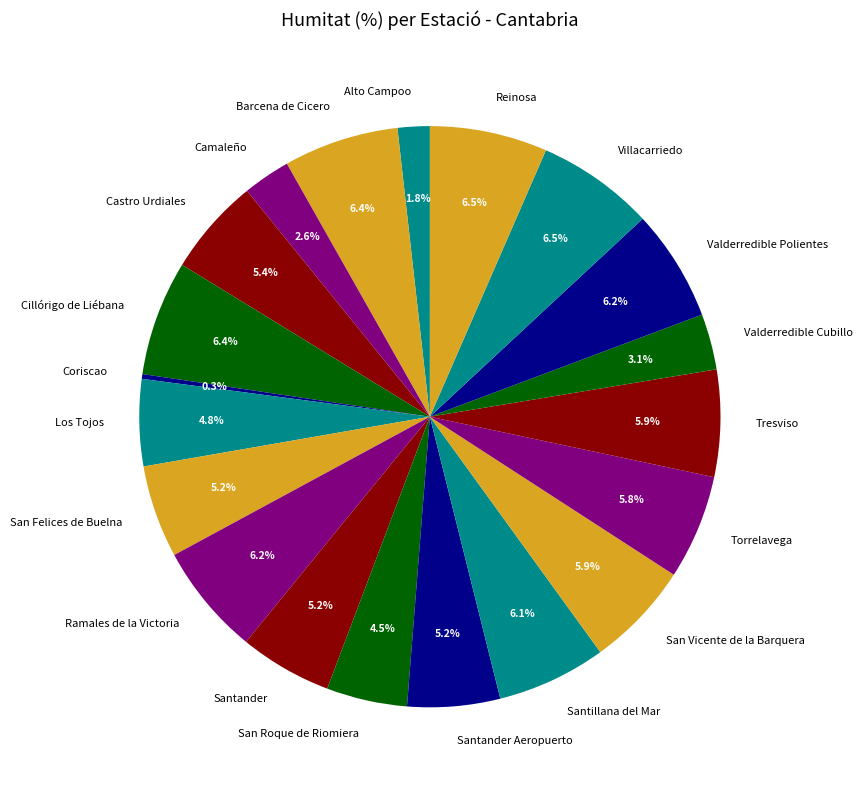

The Valderredible Cubillo slice represents 3% of the pie. True or false?

True